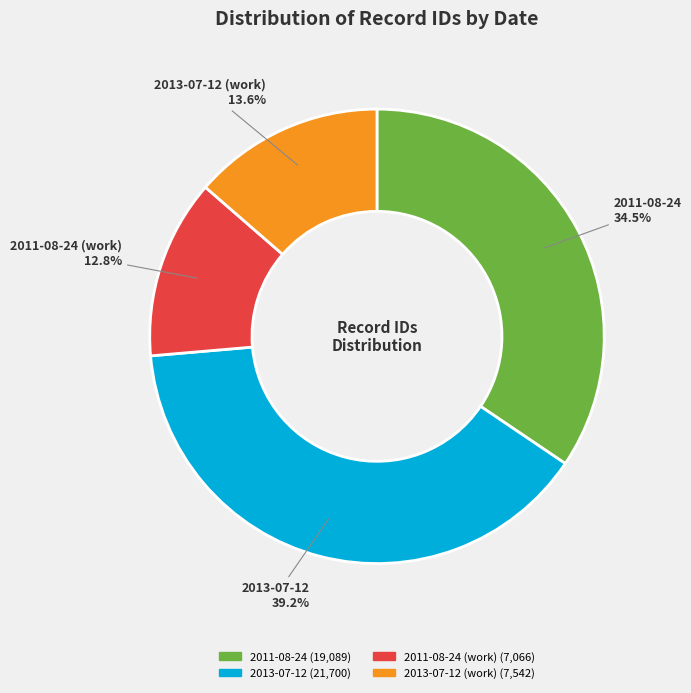

Is there any slice that represents more than half of the pie?

No